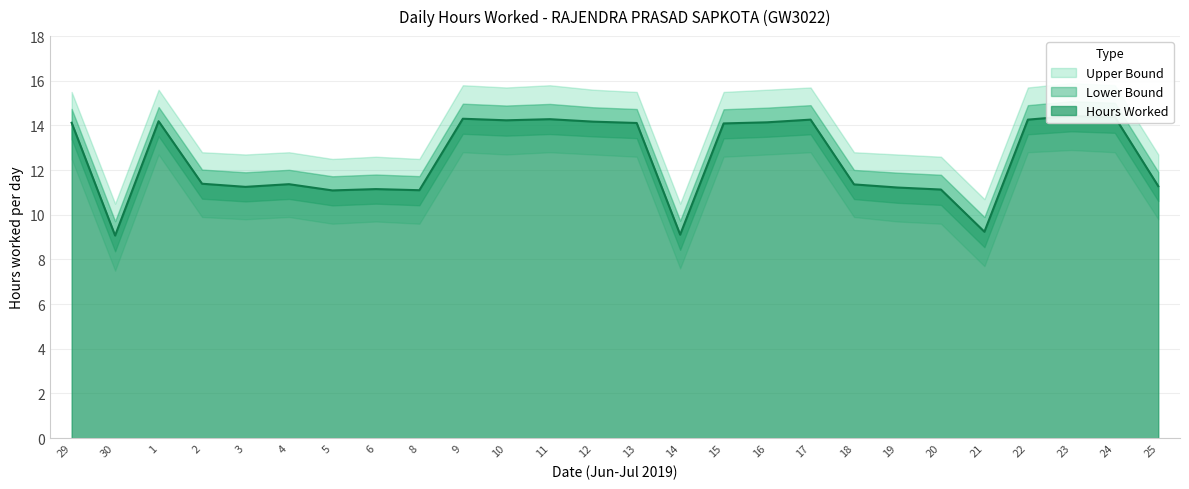

Is it true that Lower Bound equals 7.5 at 30?

True